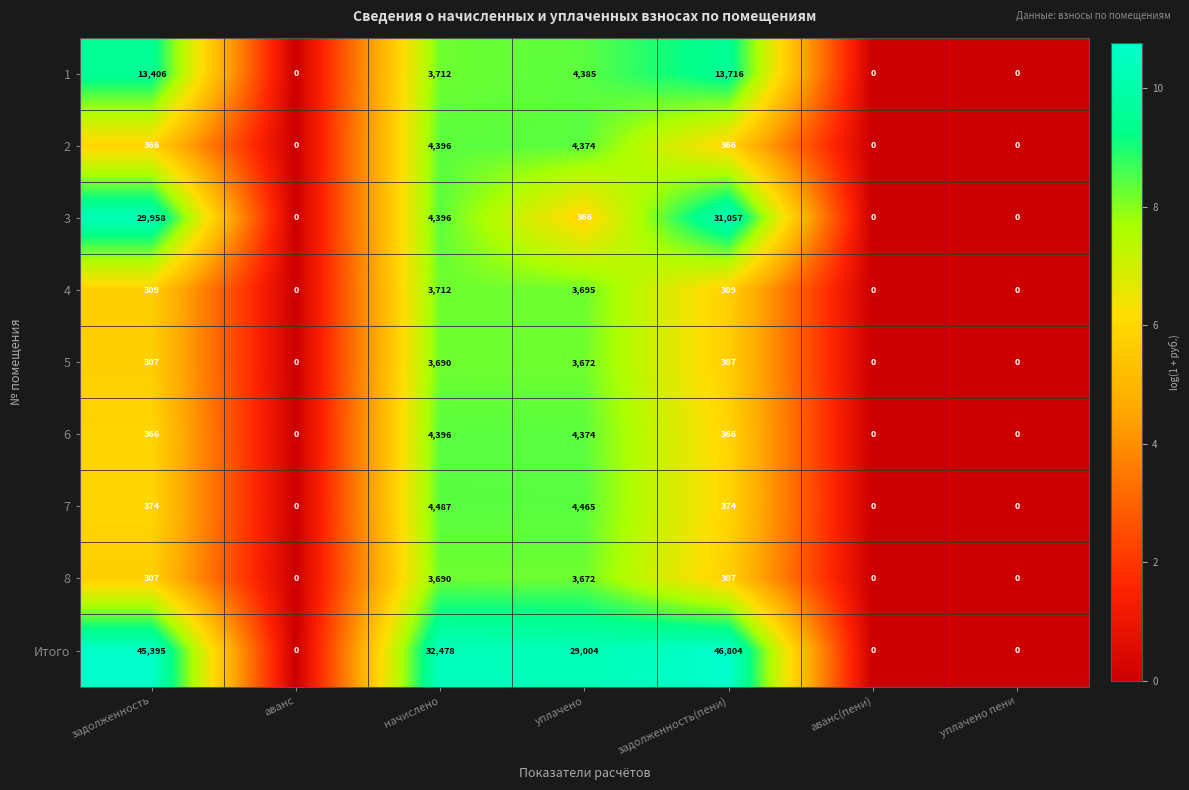

How many distinct data groups are displayed?

9